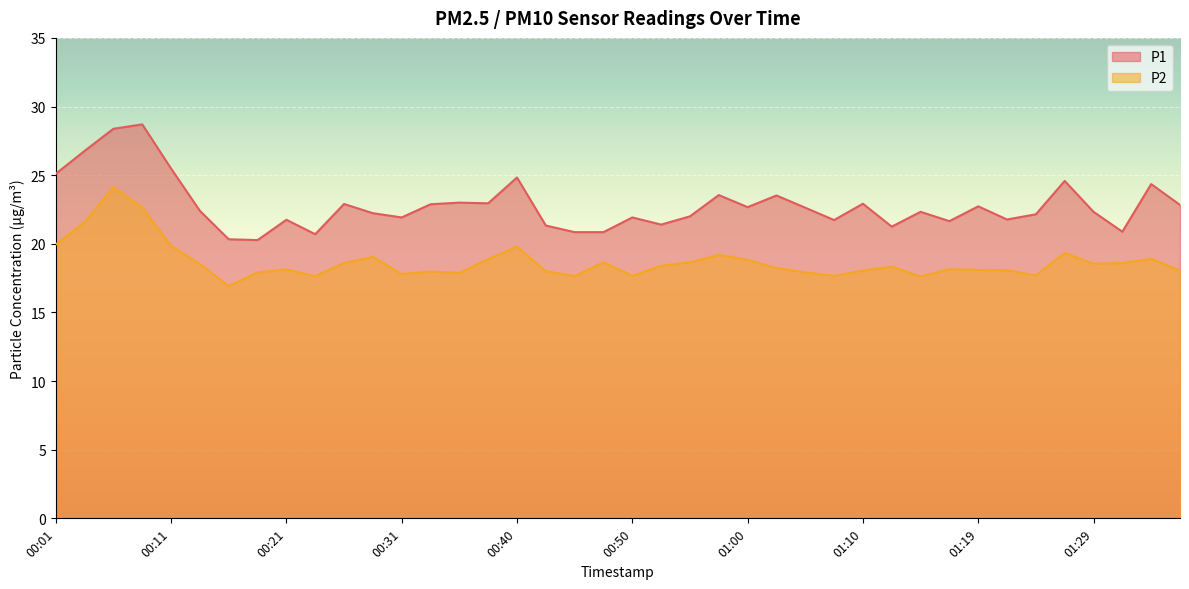

List the labels in order of P2 value, smallest first.

00:16, 01:14, 00:23, 00:45, 00:50, 01:07, 01:24, 00:31, 00:35, 00:18, 01:05, 00:33, 00:43, 01:10, 01:36, 01:22, 01:19, 00:21, 01:17, 01:02, 01:12, 00:53, 00:13, 01:29, 00:26, 01:31, 00:48, 00:55, 01:00, 00:38, 01:34, 00:28, 00:57, 01:27, 00:40, 00:11, 00:01, 00:03, 00:08, 00:06